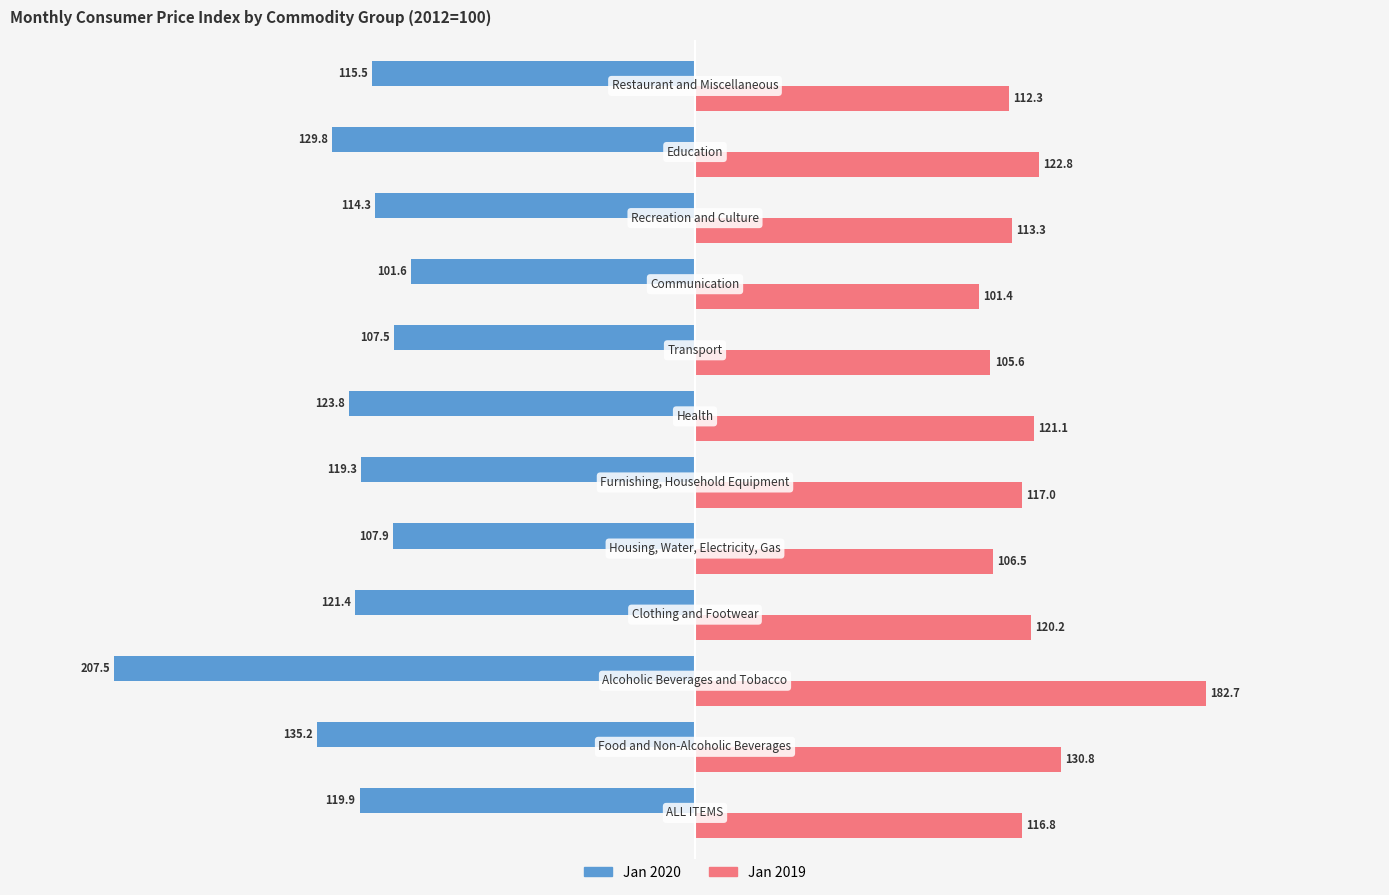

Rank the series by their average value, from lowest to highest.

Jan 2020, Jan 2019